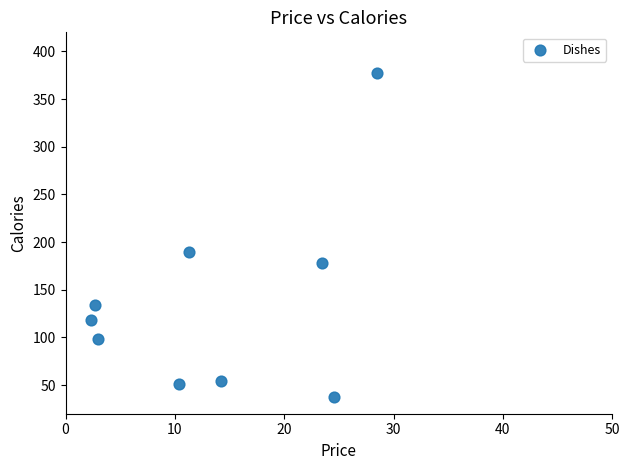

What Y value in the scatter plot is closest to 207?

189.9